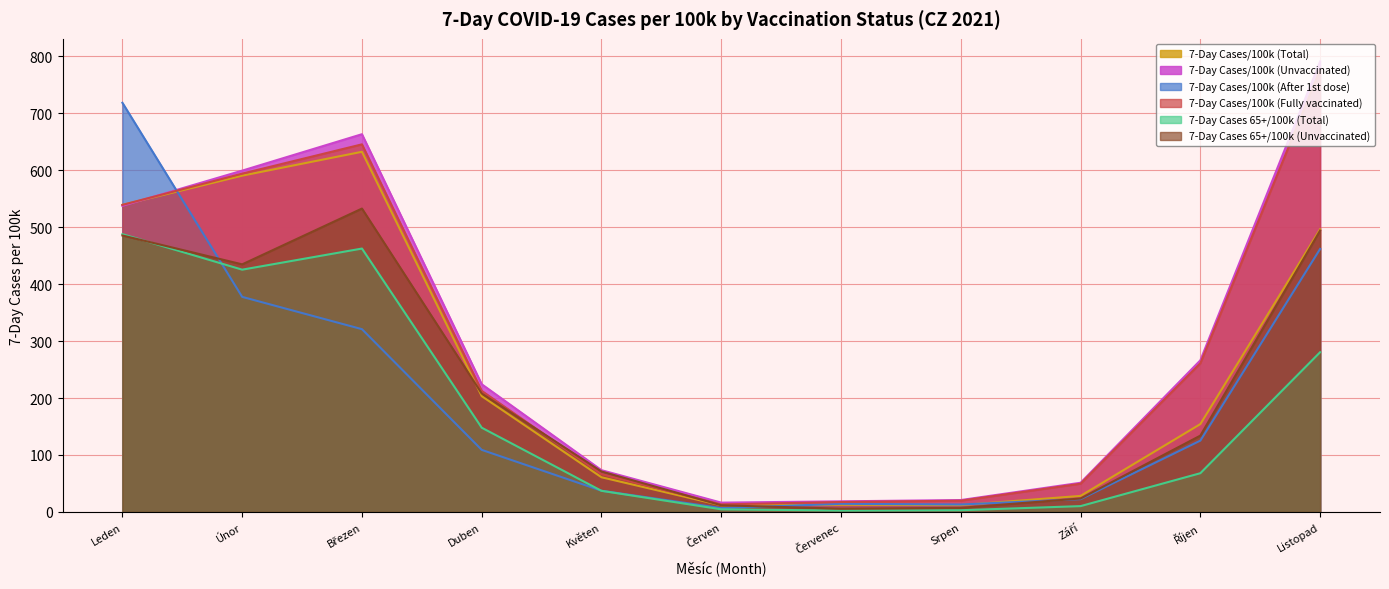

What is the average value of the 7-Day Cases 65+/100k (Unvaccinated) series?

219.0